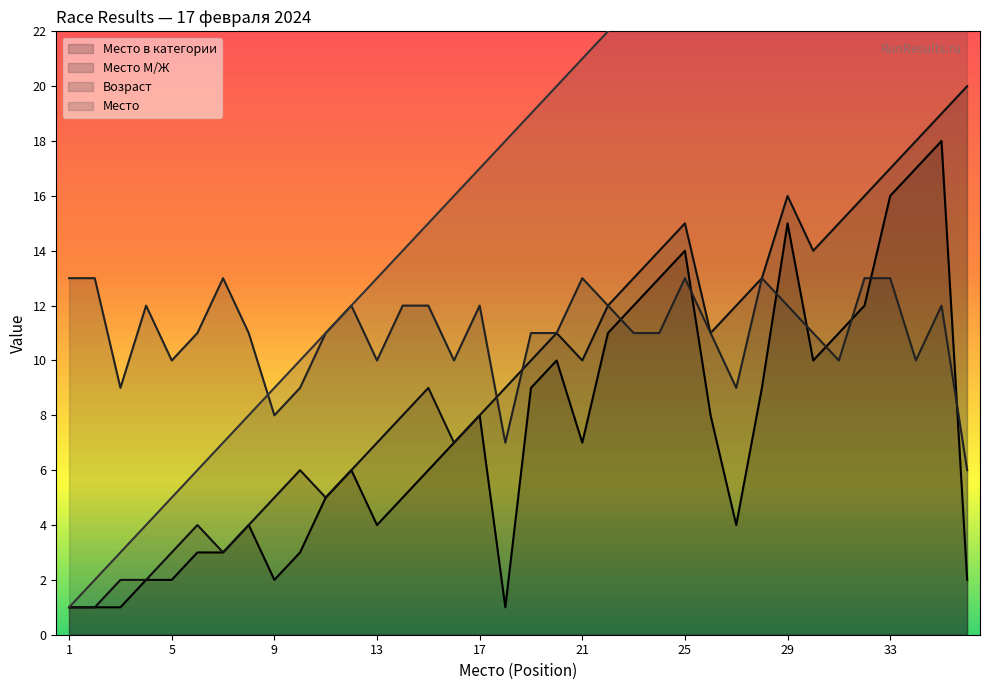

Where is the first local minimum for Место в категории?

9